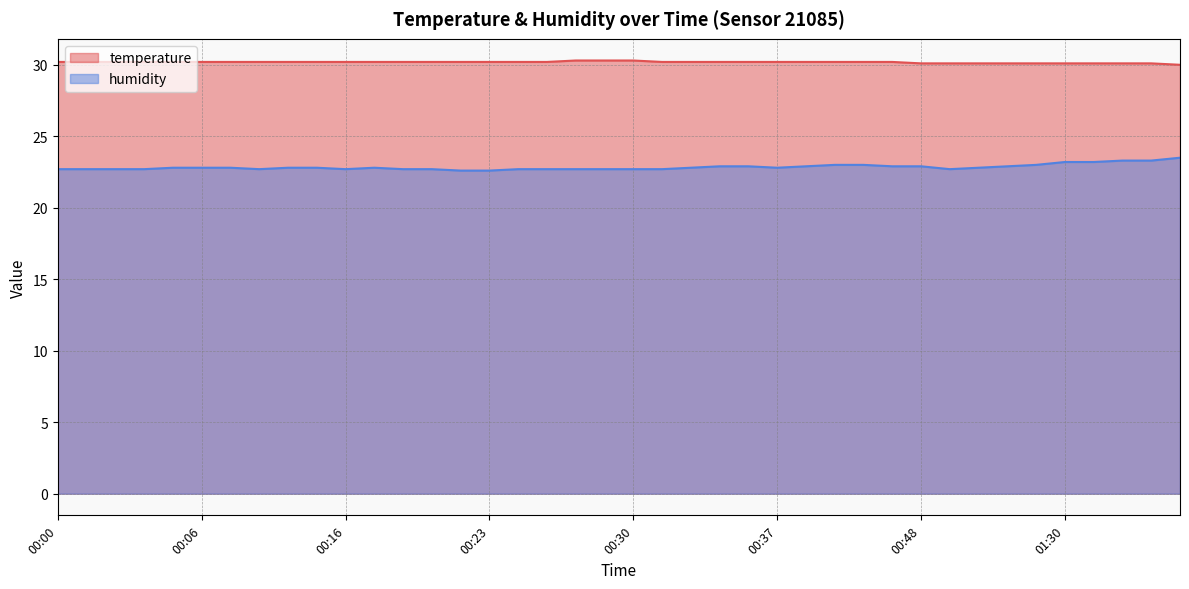

Is it true that temperature equals 30.2 at 00:24?

True